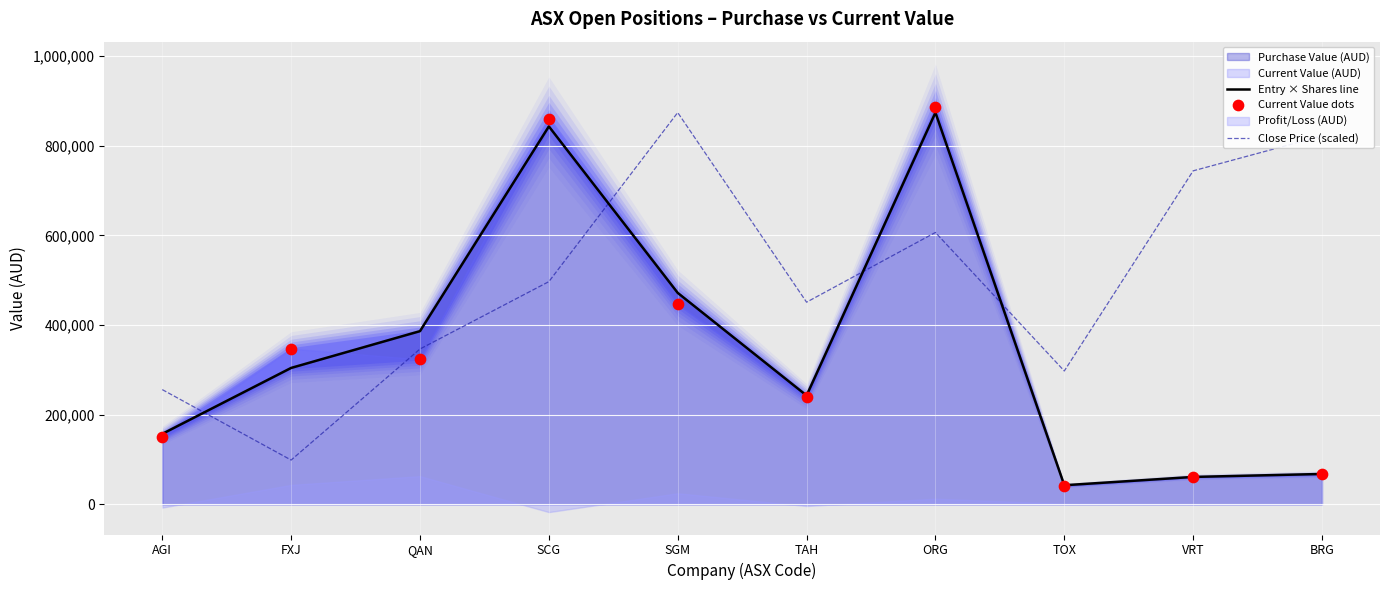

Is the value of Current Value dots at FXJ greater than the value of Close Price (scaled) at SGM?

No